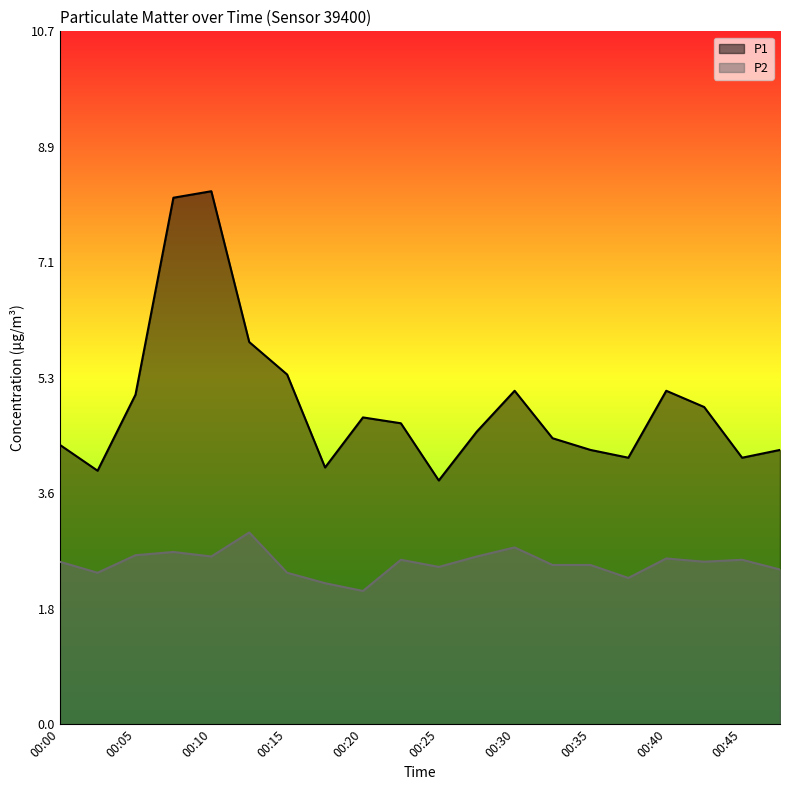

What value does the P2 series have at 00:47?

2.4